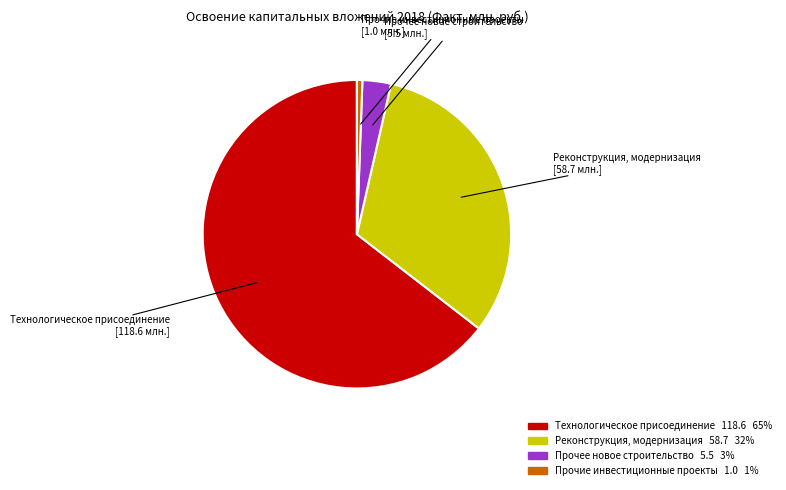

Count the number of slices in the pie.

4